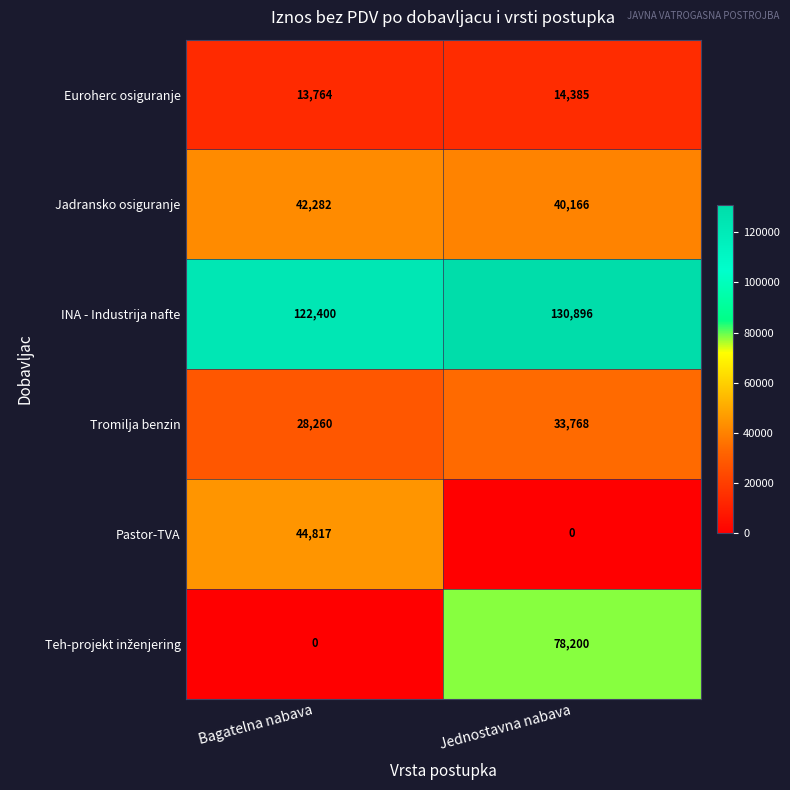

The Euroherc osiguranje series shows 13764 at Bagatelna nabava. True or false?

True